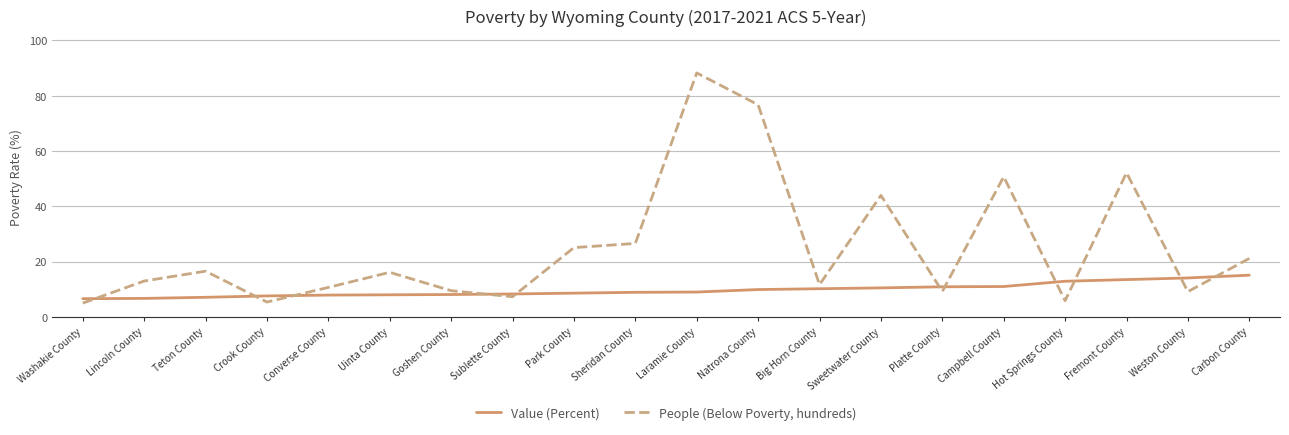

Which series has the largest range (max minus min)?

People (Below Poverty, hundreds)